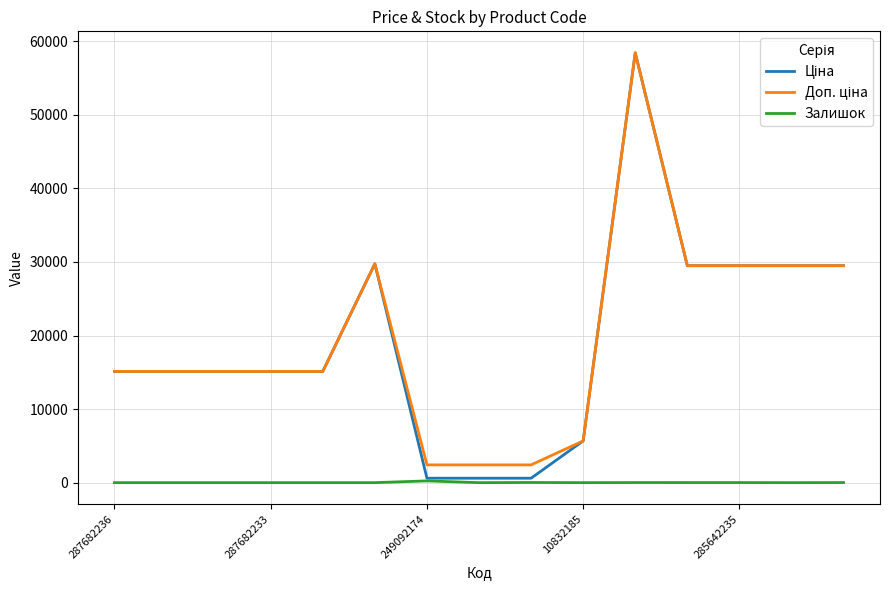

What is the label of the 8th point from the left?

7